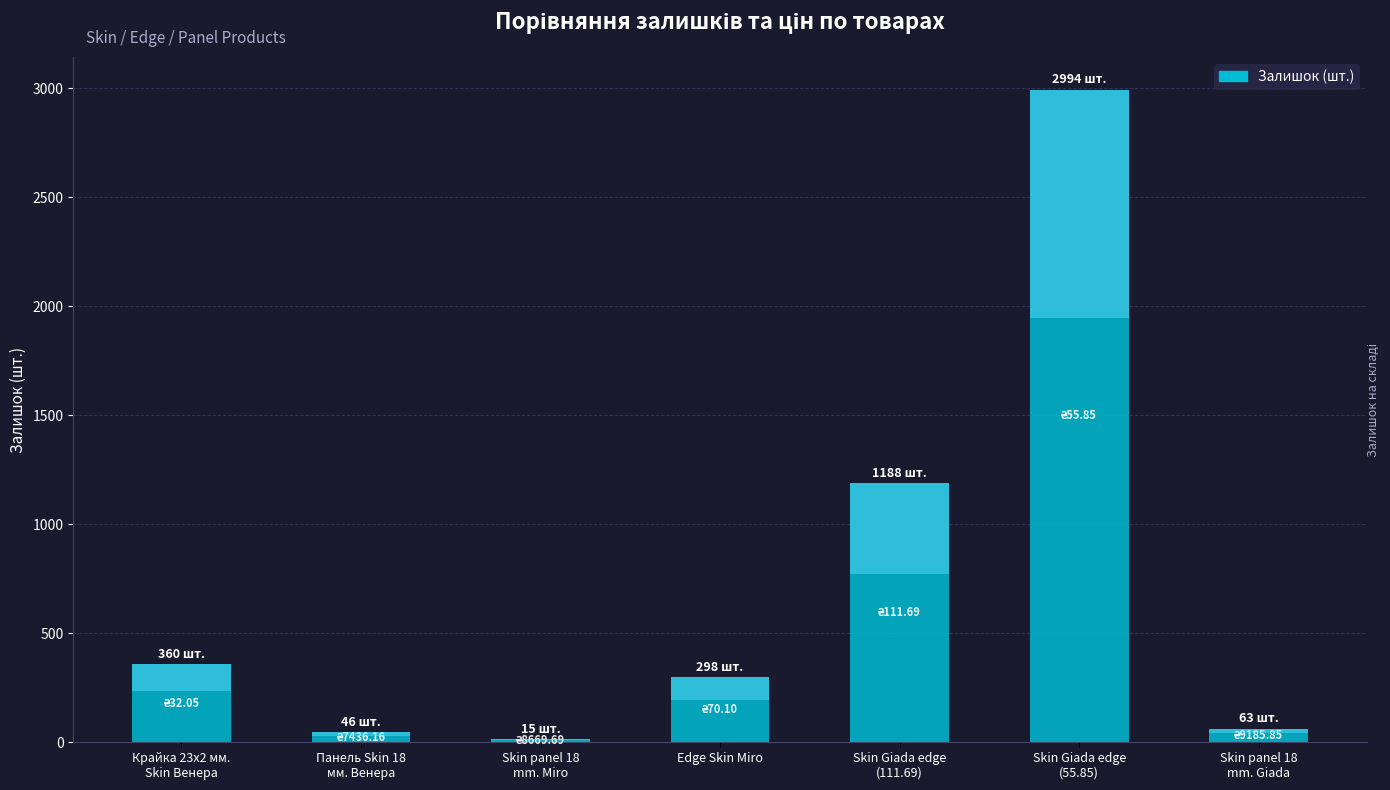

What is the greatest value displayed?

2994